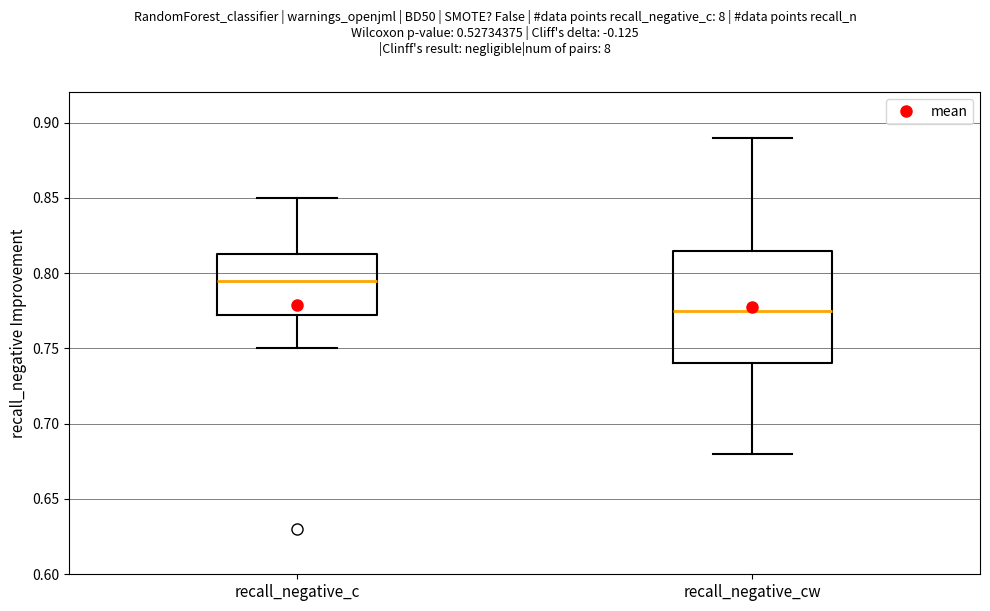

Comparing the boxes themselves (not the whiskers), which one is the tallest?

recall_negative_cw